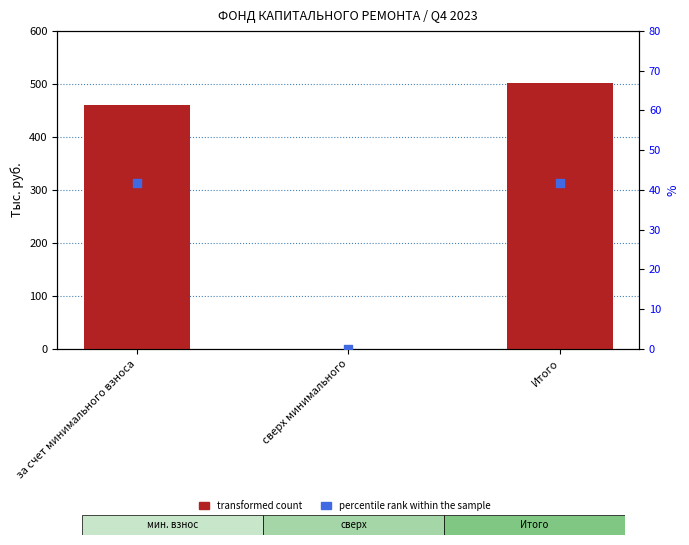

Which series reaches the maximum Y coordinate?

transformed count